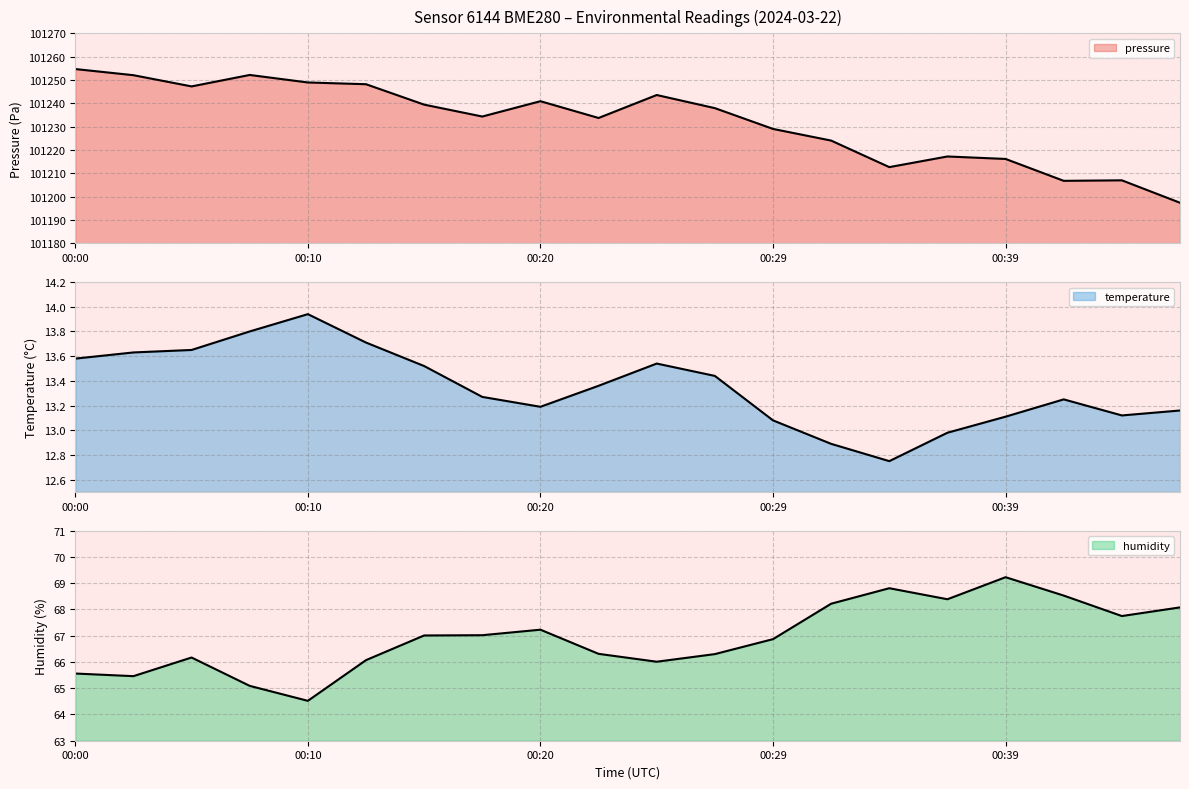

List the labels in order of humidity value, largest first.

00:39, 00:34, 00:42, 00:37, 00:32, 00:47, 00:44, 00:20, 00:17, 00:15, 00:29, 00:22, 00:27, 00:05, 00:12, 00:25, 00:00, 00:03, 00:08, 00:10